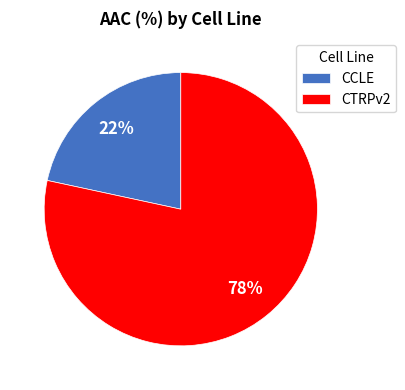

To the nearest percent, what portion does CTRPv2 represent?

78%